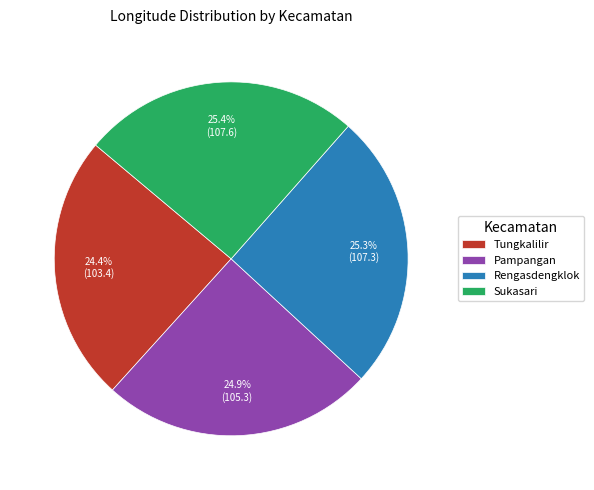

Is it true that Pampangan is 25% of the pie?

True